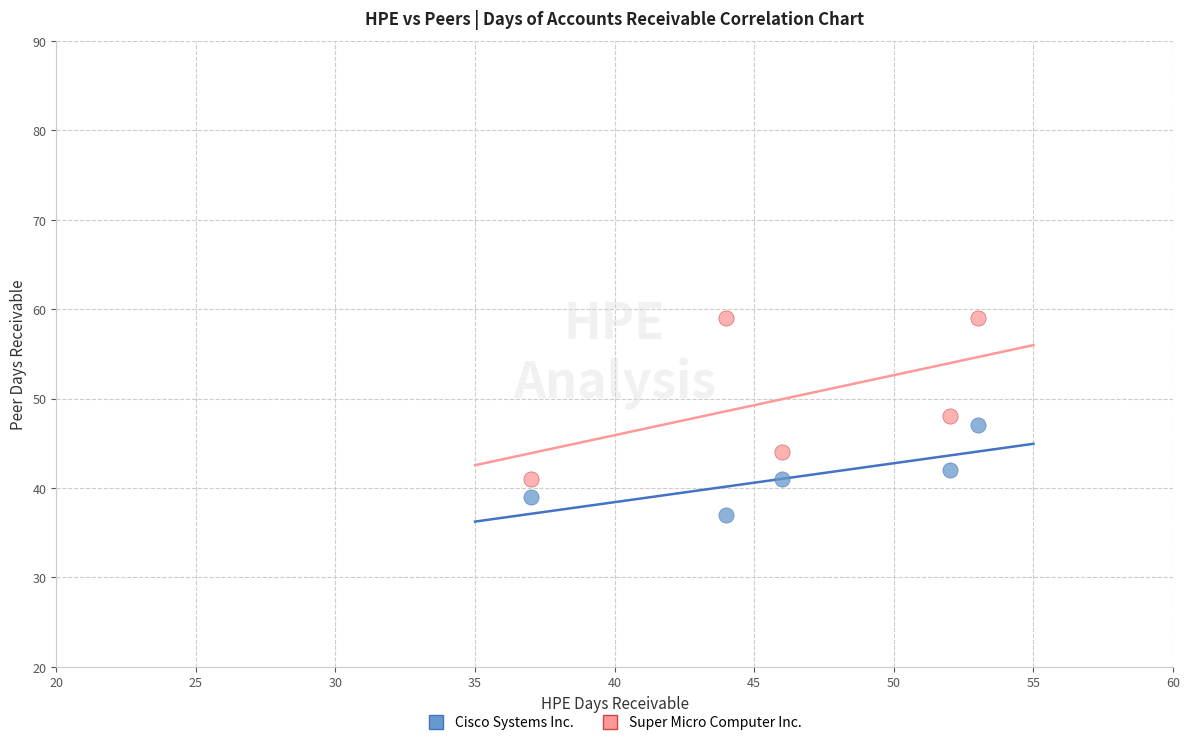

Across all data points, what is the range of X values (max minus min)?

16